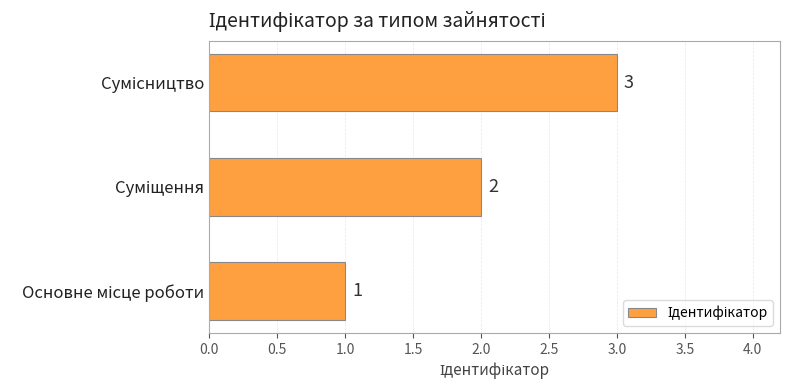

Count the values in the range 1 to 3.

3